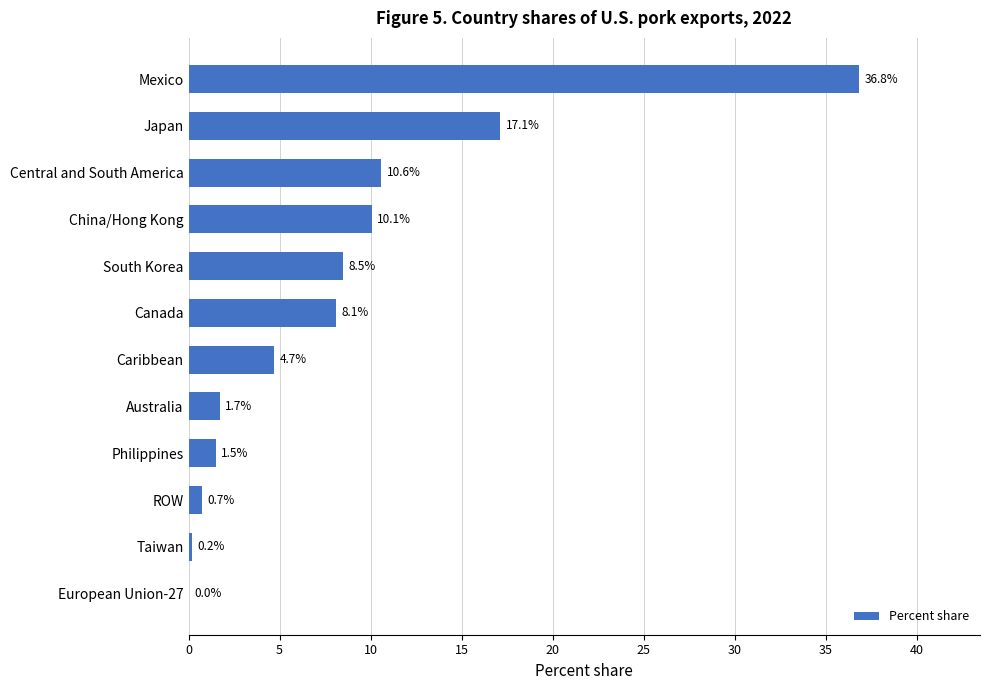

What value does the data have at Caribbean?

4.7